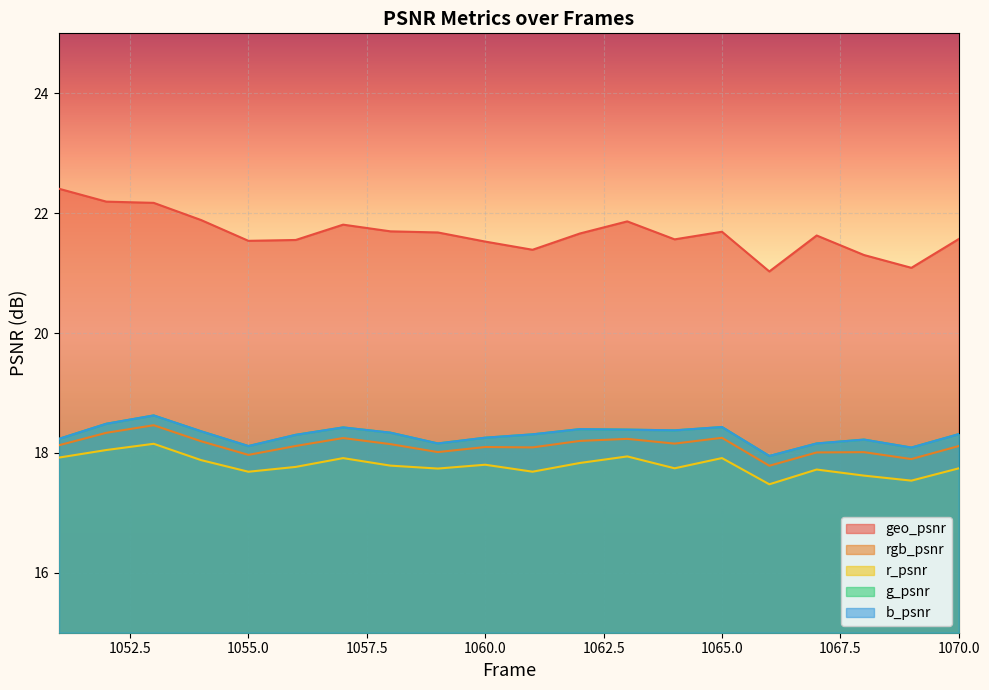

List the series in order of their peak value, highest first.

geo_psnr, g_psnr, b_psnr, rgb_psnr, r_psnr